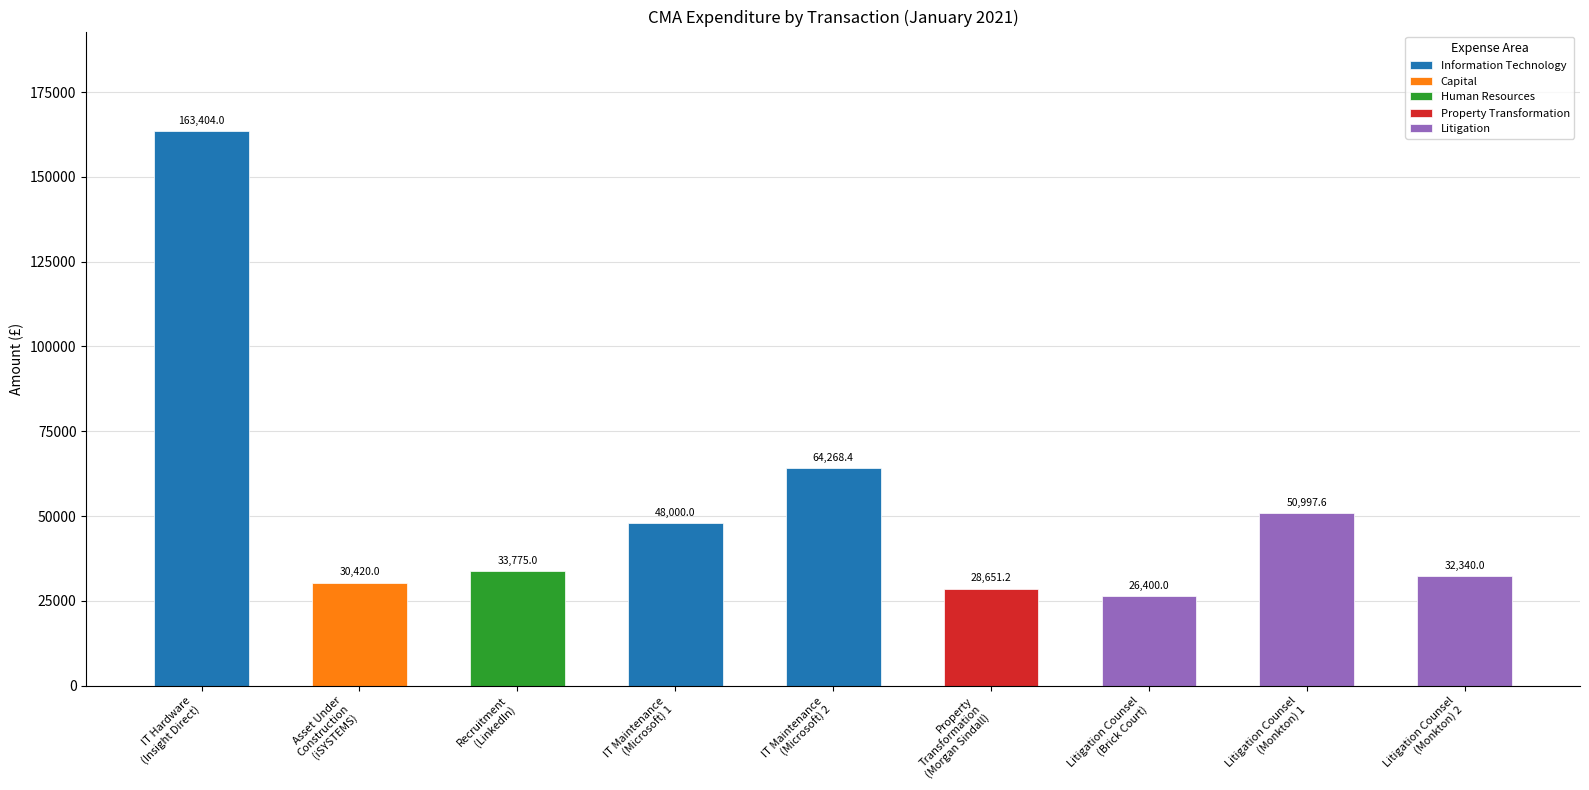

Which label corresponds to the smallest value in the chart?

Litigation Counsel
(Brick Court)